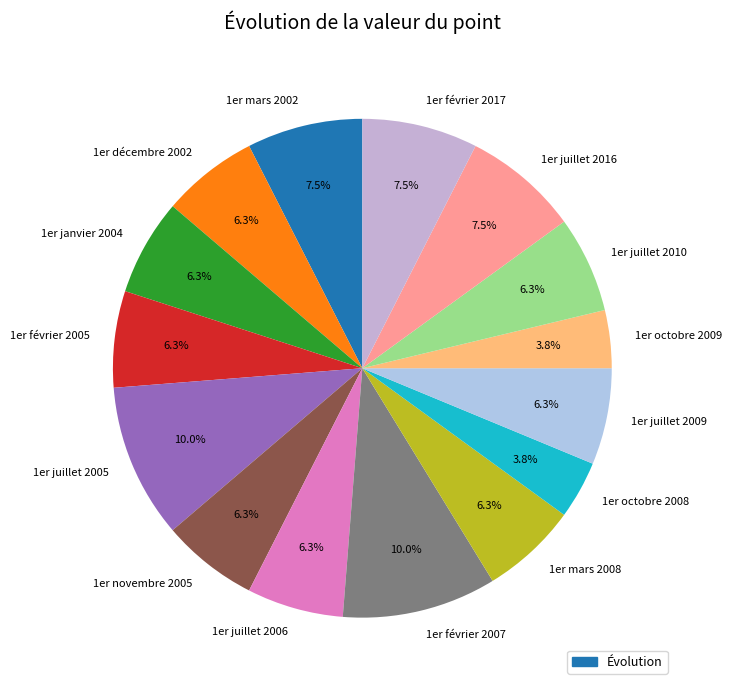

True or false: 1er février 2005 accounts for 6% of the total.

True